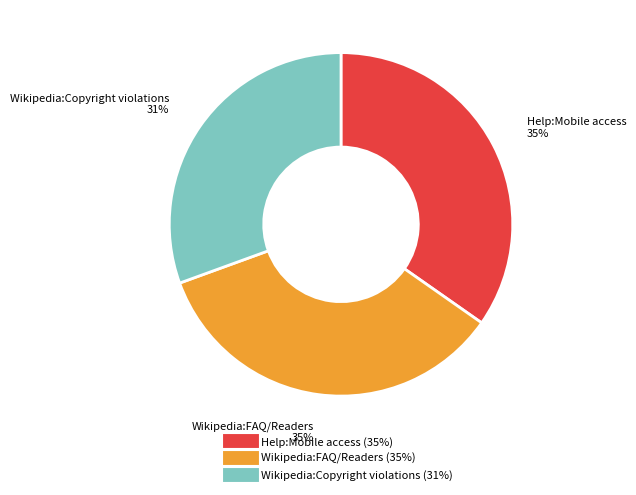

The Wikipedia:FAQ/Readers slice represents 35% of the pie. True or false?

True